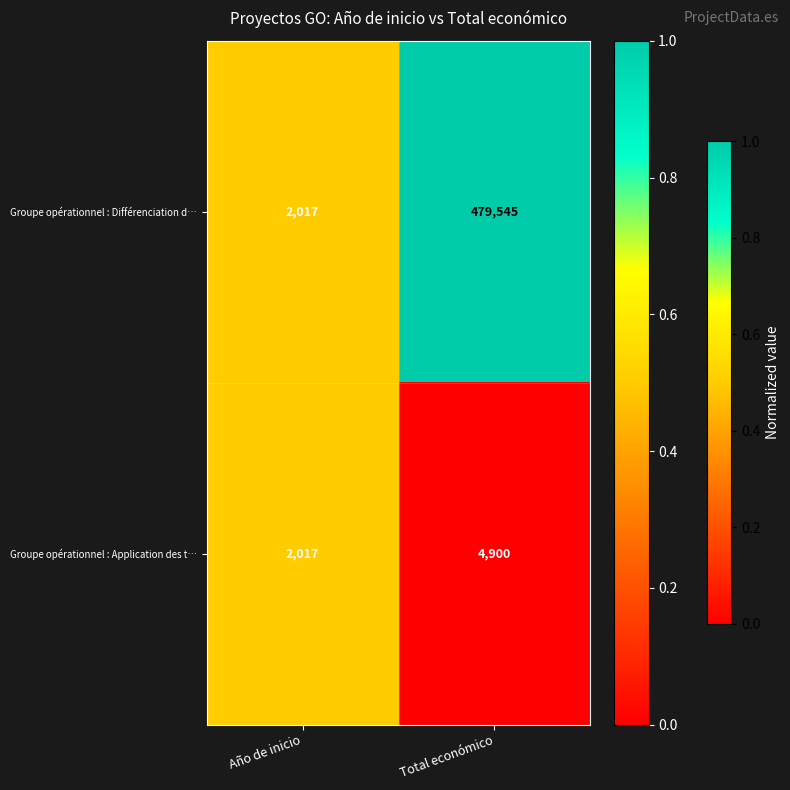

Reading left to right, list all the values displayed in this chart.

Groupe opérationnel : Différenciation d…: 2017	479545
Groupe opérationnel : Application des t…: 2017	4900